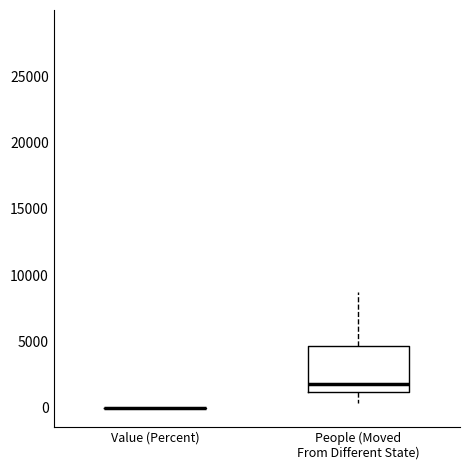

Reading left to right, read every box against the y-axis: the position of its median line, the range the box covers, and the ends of its whiskers. The values are not printed on the chart, so give them approximately, as read against the axis.

Value (Percent): box collapsed to a line at 0, whiskers 0 to 0
People (Moved From Different State): median 2000, box 1000 to 4500, whiskers 500 to 9000